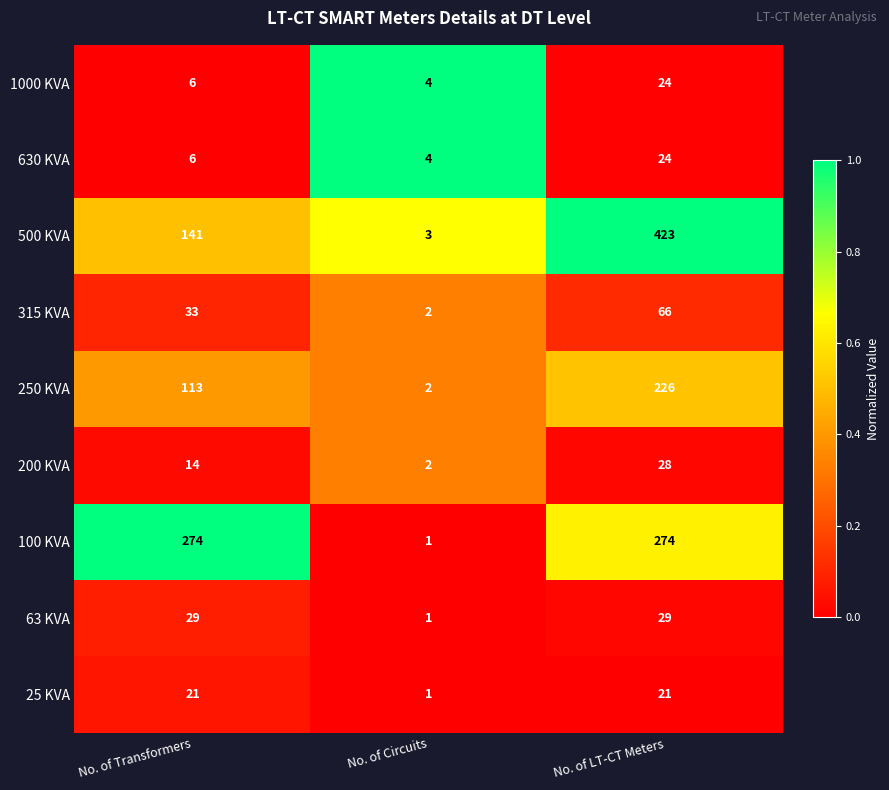

At which category does the chart reach its minimum across all series?

No. of Circuits